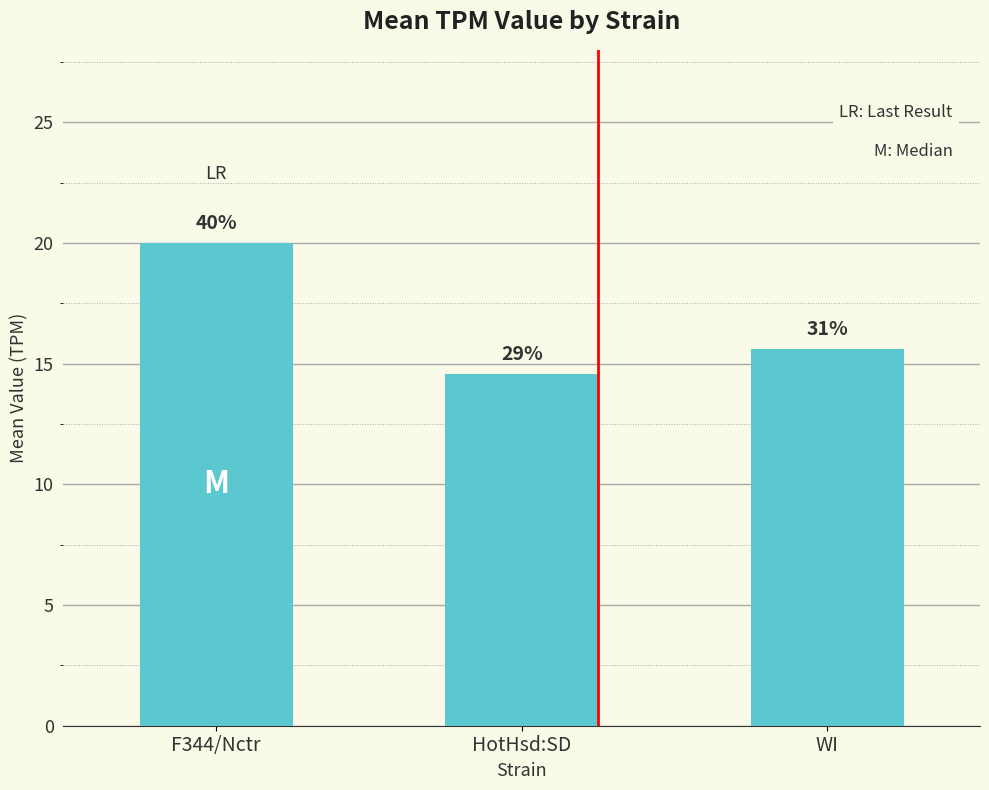

Does the chart contain any negative values?

No